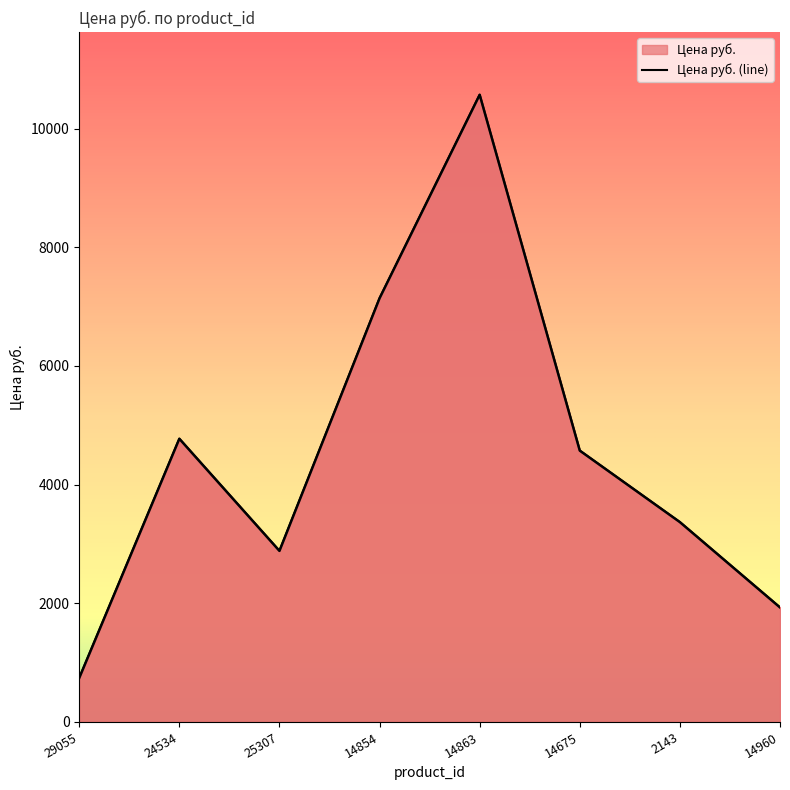

What position from the right is 14675?

3